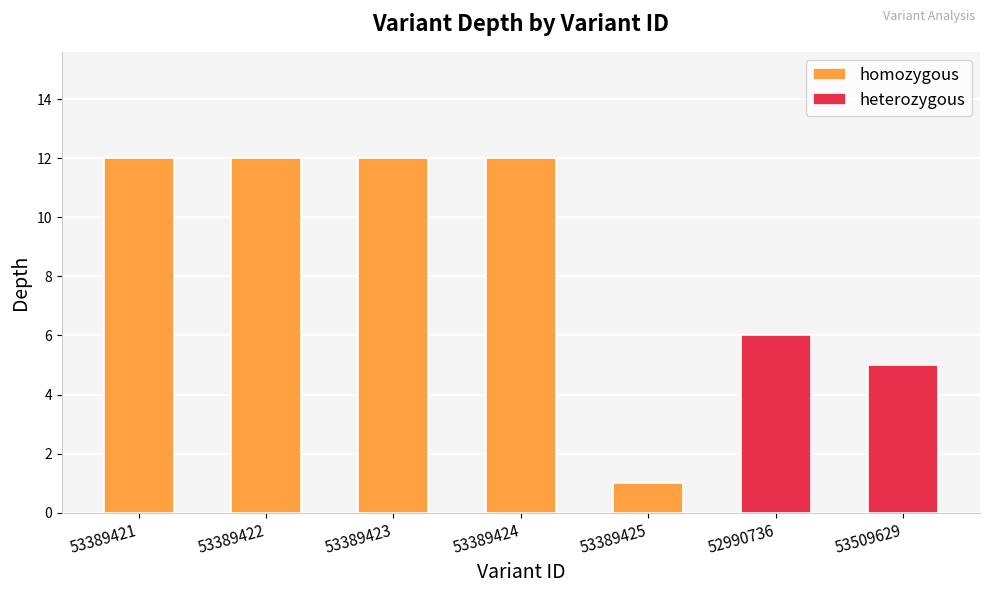

List the labels in order of value, largest first.

53389421, 53389422, 53389423, 53389424, 52990736, 53509629, 53389425